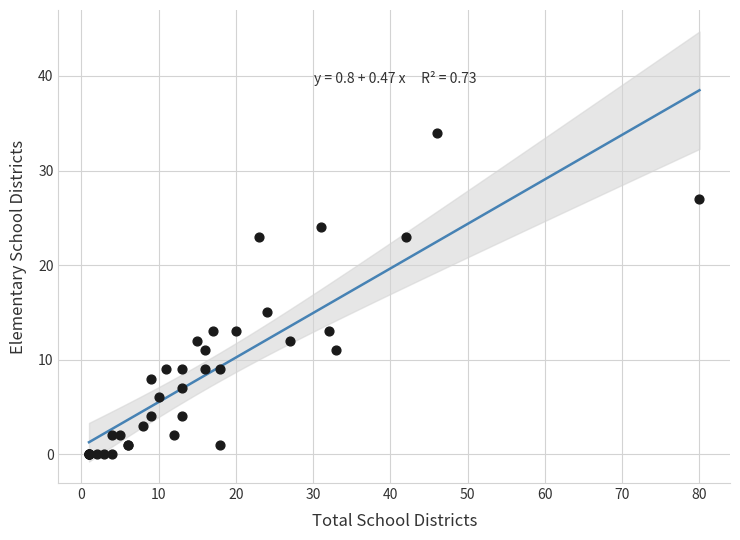

What Y value in the scatter plot is closest to 17?

15